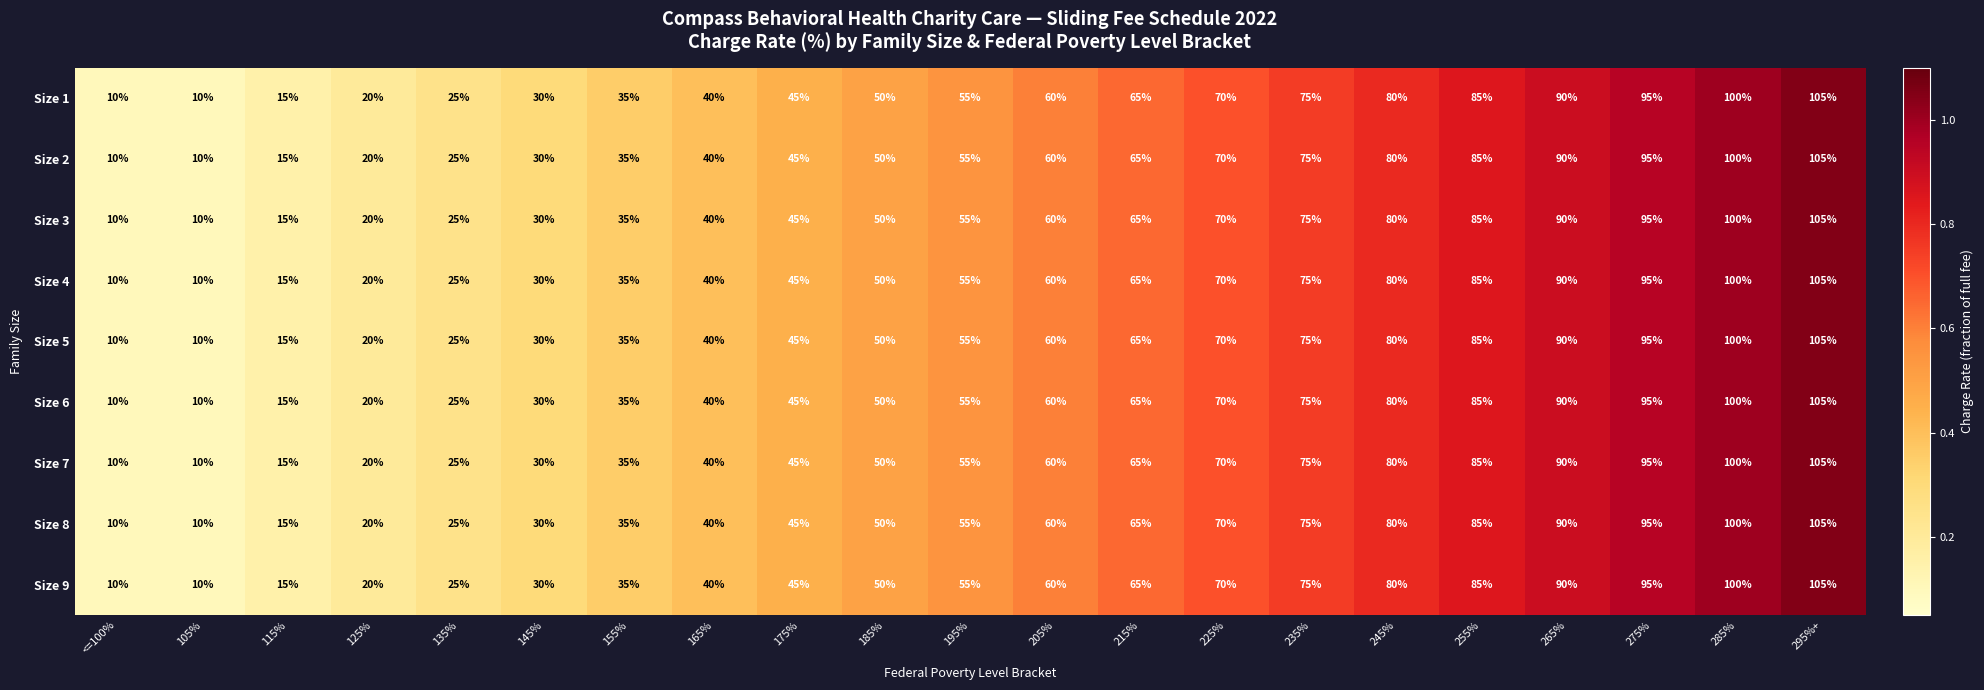

What is the average value of the Size 4 series?

55